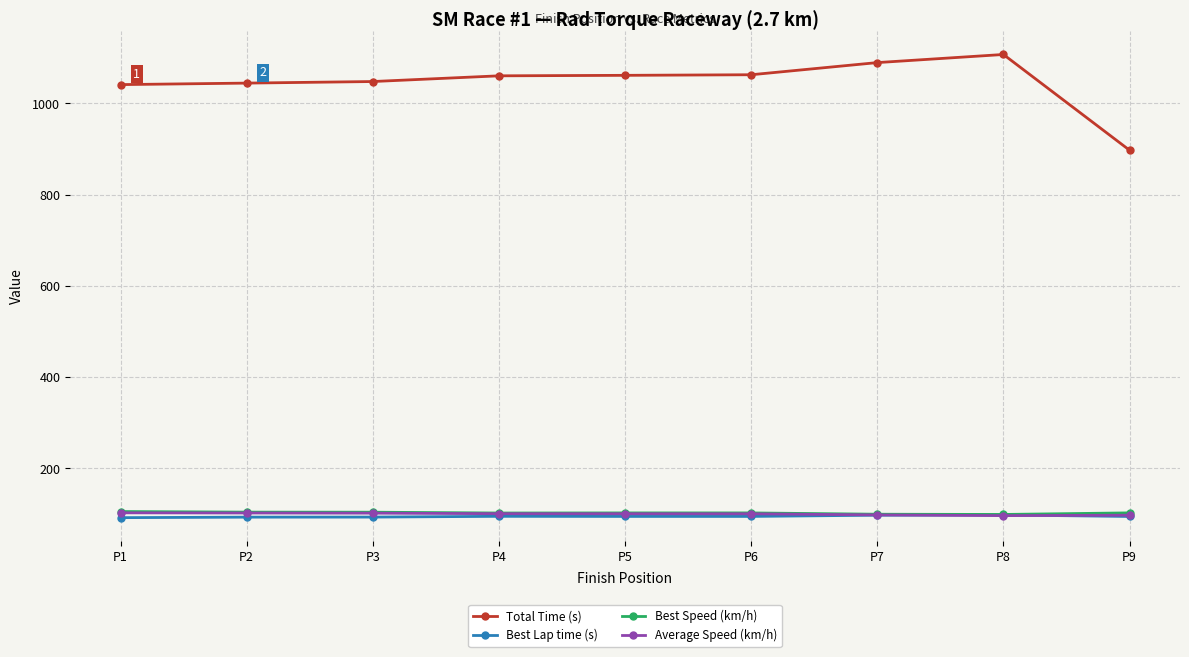

What is the total value across all series at P8?

1401.0